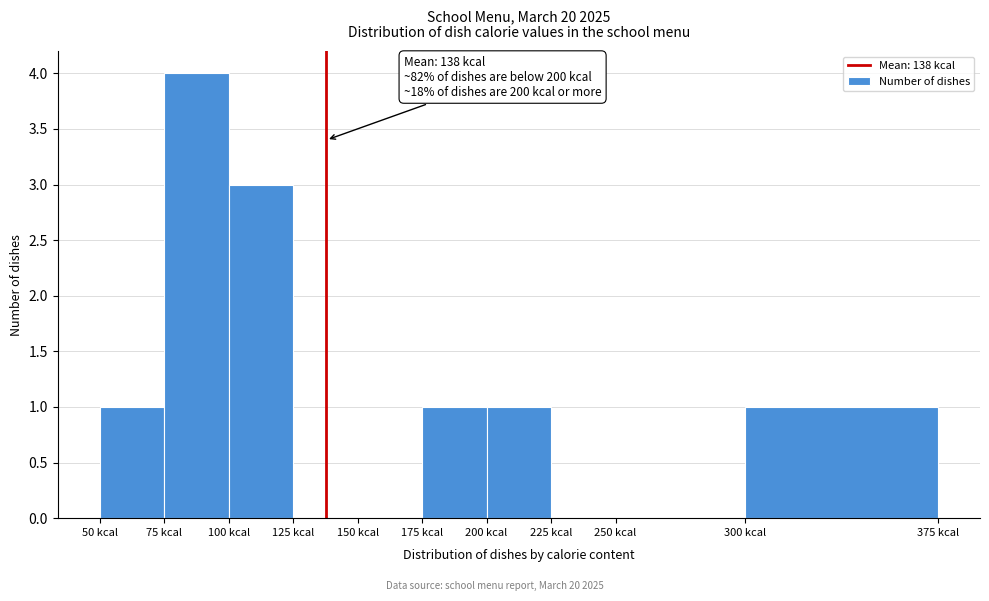

Which range on the x-axis has the tallest bar?

75 to 100